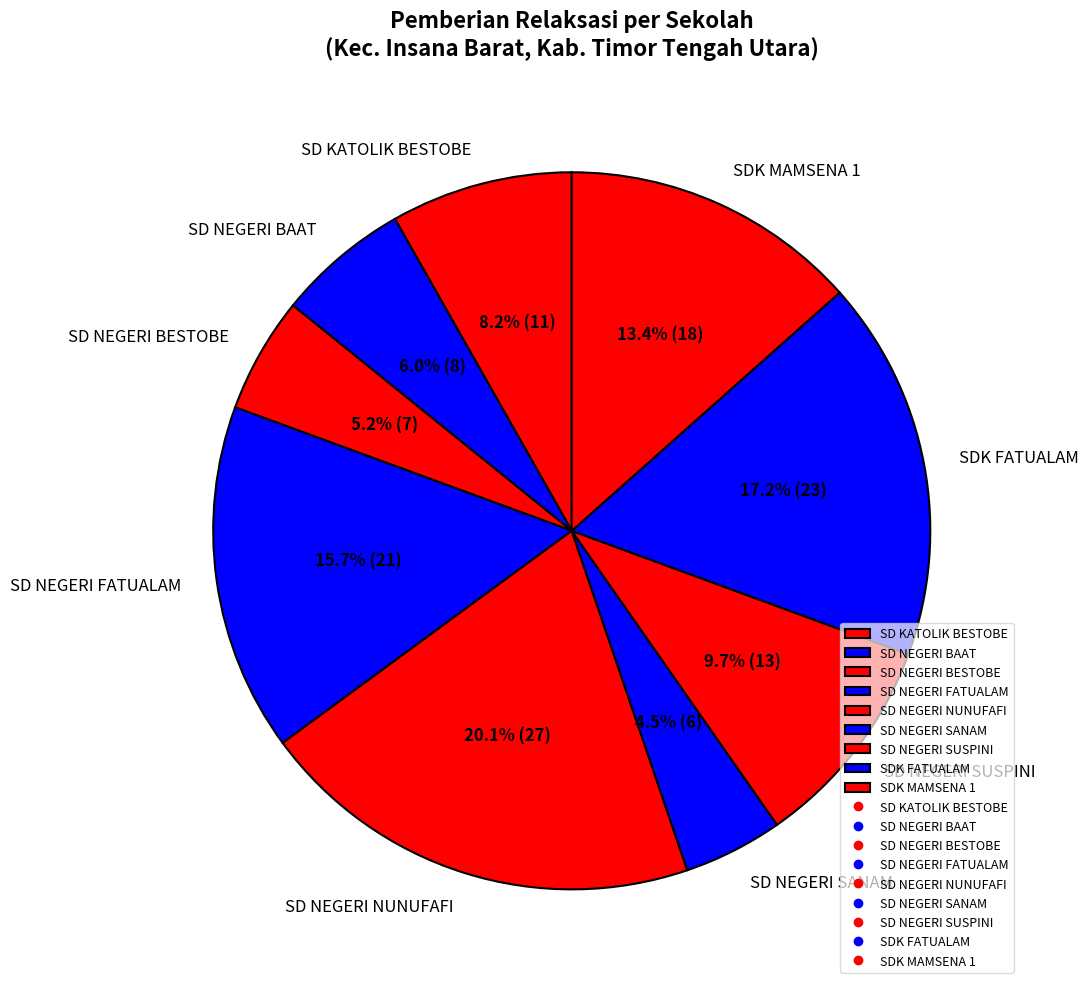

Is it true that SD NEGERI BAAT is 20% of the pie?

False